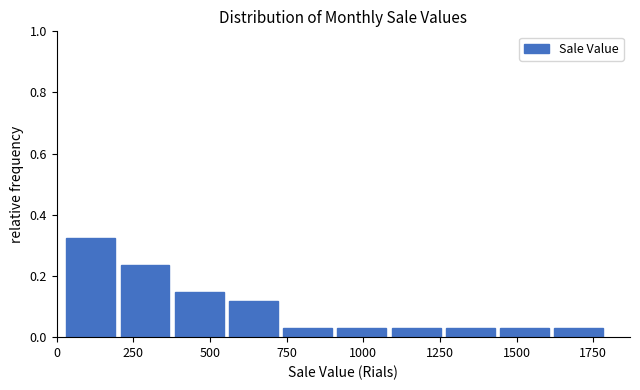

Read against the x-axis, roughly where is the centre of the tallest bar?

100